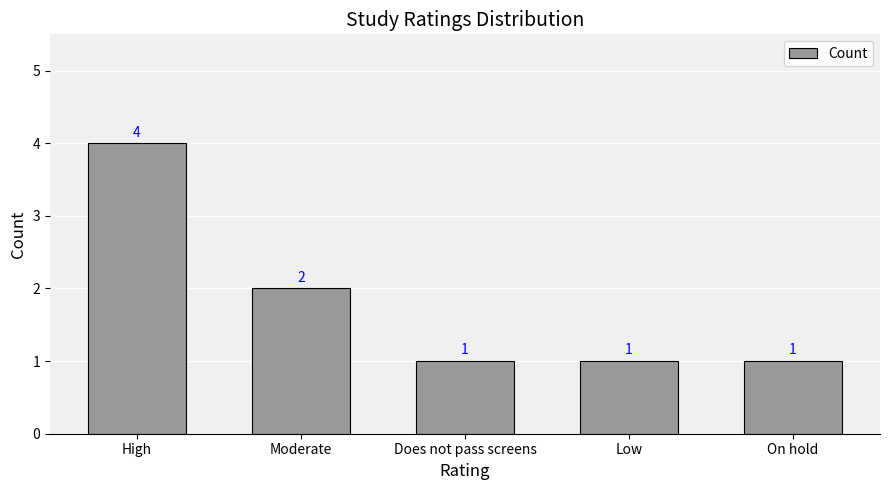

What is the sum of all values?

9